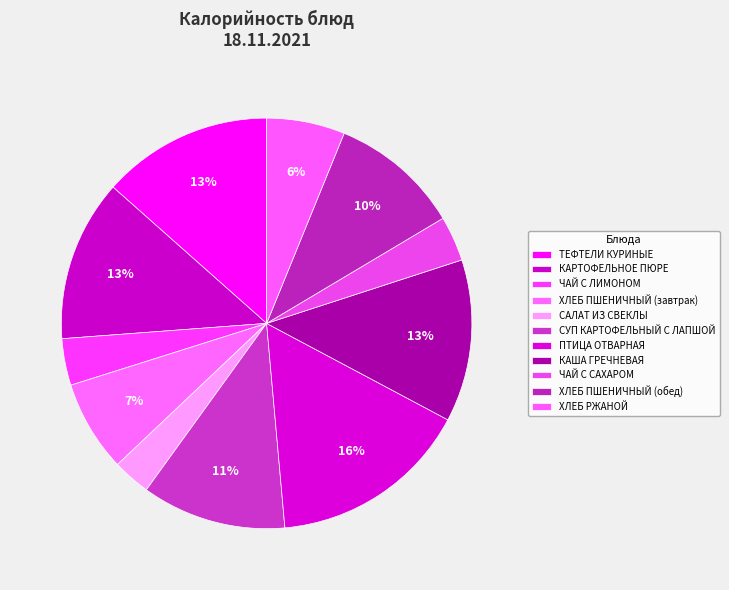

Count the number of slices in the pie.

11